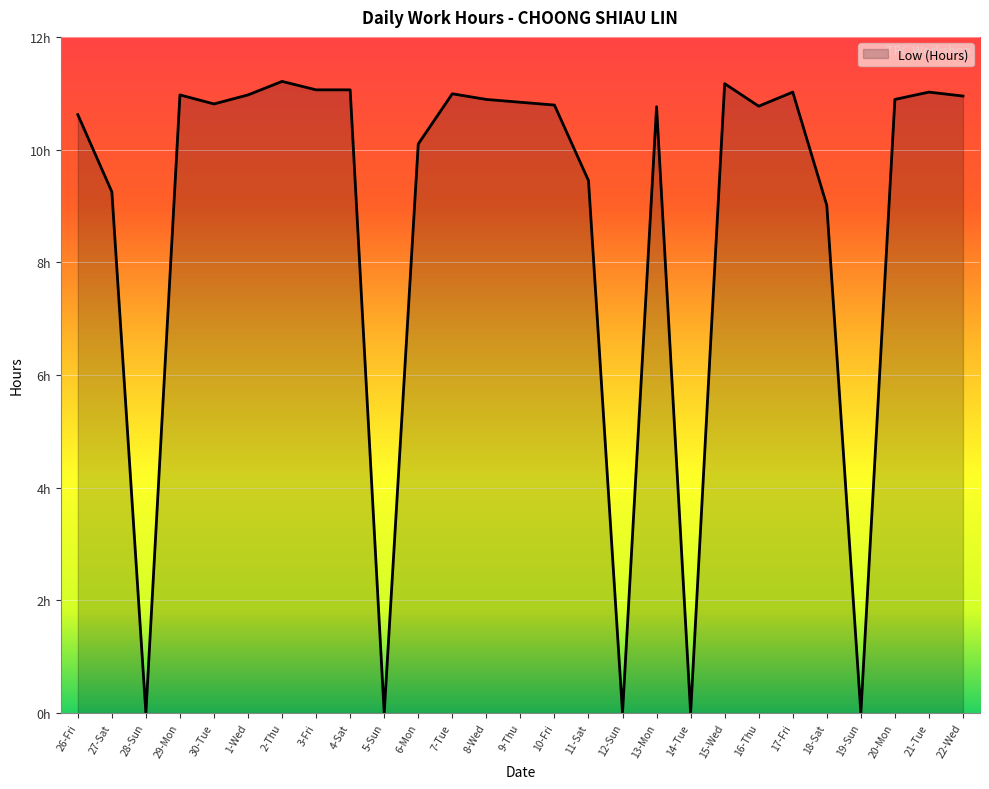

What is the greatest value displayed?

11.2